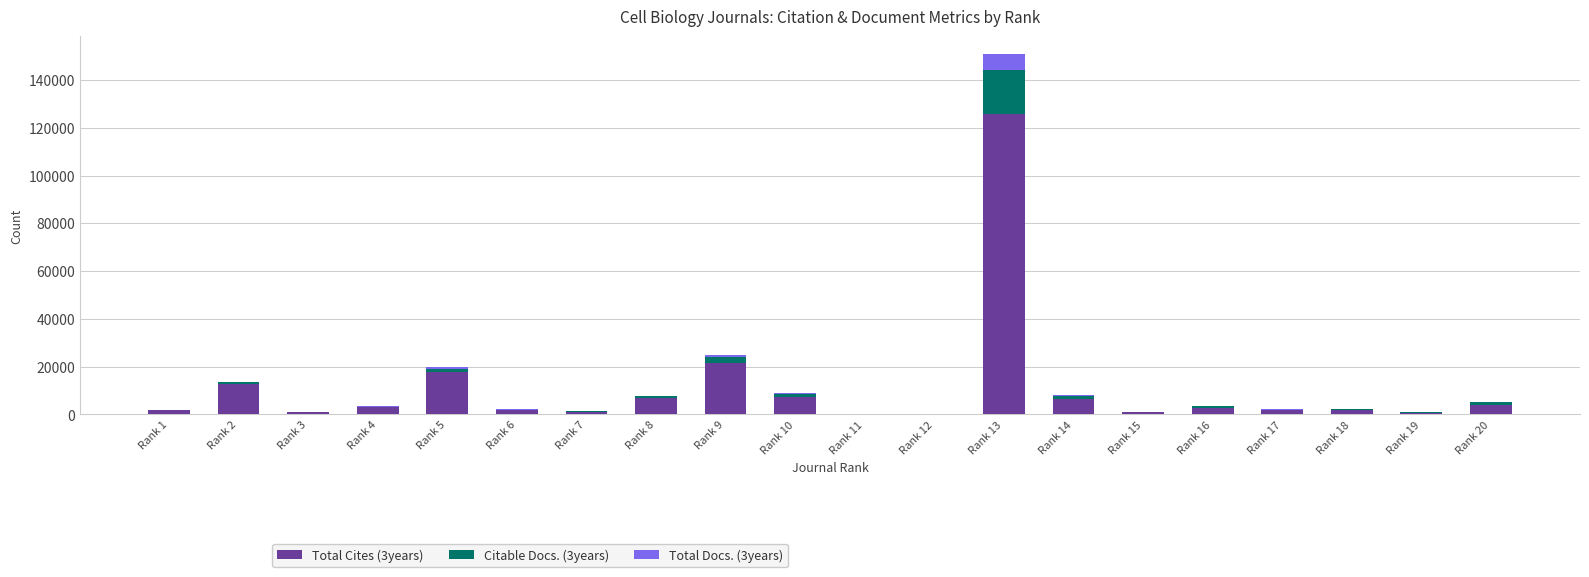

At which category is the sum across all series the highest?

Rank 13